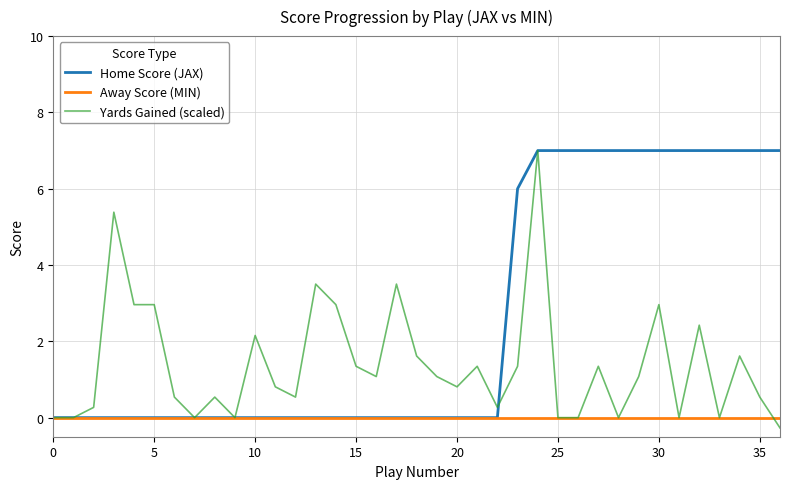

Reading left to right, transcribe all the data shown in this chart.

Home Score (JAX): 0.0	0.0	0.0	0.0	0.0	0.0	0.0	0.0	0.0	0.0	0.0	0.0	0.0	0.0	0.0	0.0	0.0	0.0	0.0	0.0	0.0	0.0	0.0	6.0	7.0	7.0	7.0	7.0	7.0	7.0	7.0	7.0	7.0	7.0	7.0	7.0	7.0
Away Score (MIN): 0.0	0.0	0.0	0.0	0.0	0.0	0.0	0.0	0.0	0.0	0.0	0.0	0.0	0.0	0.0	0.0	0.0	0.0	0.0	0.0	0.0	0.0	0.0	0.0	0.0	0.0	0.0	0.0	0.0	0.0	0.0	0.0	0.0	0.0	0.0	0.0	0.0
Yards Gained (scaled): 0.0	0.0	0.3	5.4	3.0	3.0	0.5	0.0	0.5	0.0	2.2	0.8	0.5	3.5	3.0	1.3	1.1	3.5	1.6	1.1	0.8	1.3	0.3	1.3	7.0	0.0	0.0	1.3	0.0	1.1	3.0	0.0	2.4	0.0	1.6	0.5	-0.3